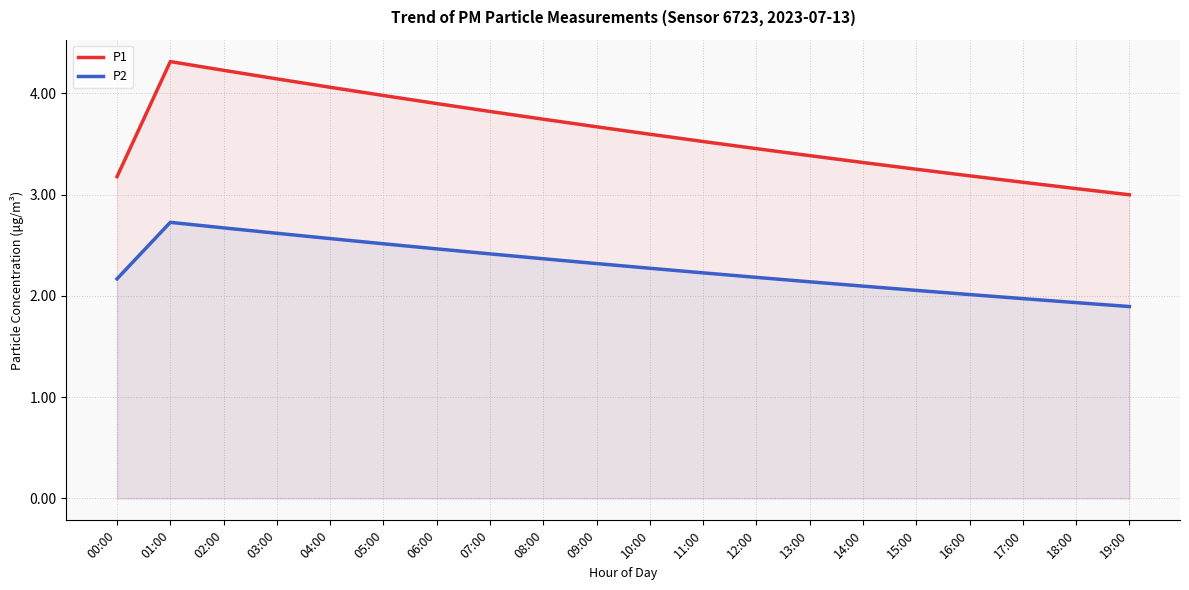

The value of P1 at 18:00 is 4.8. True or false?

False